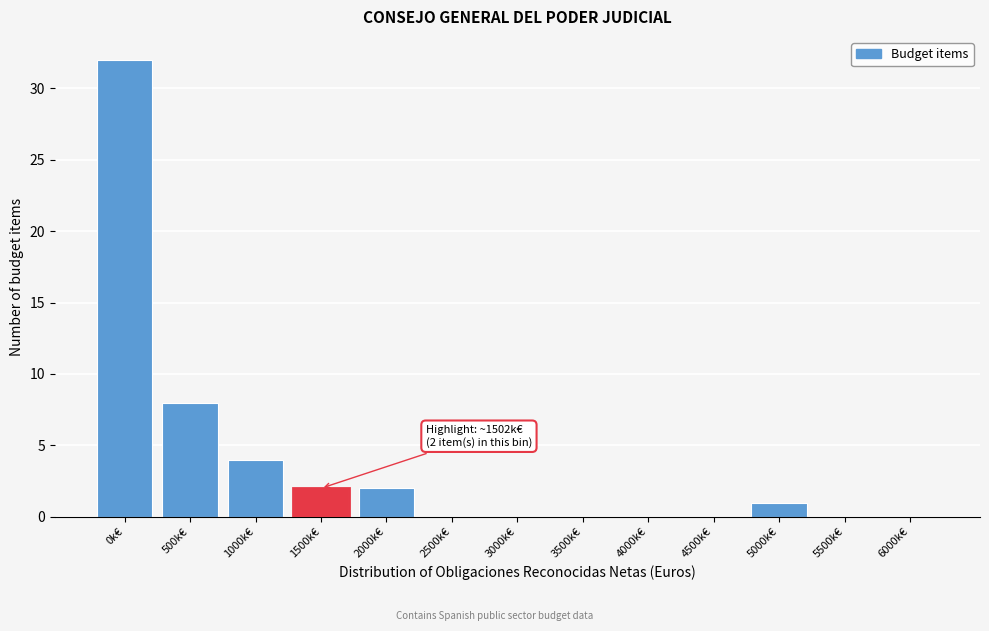

Reading left to right, what are all the values shown in this chart?

0k€=32	500k€=8	1000k€=4	1500k€=2	2000k€=2	2500k€=0	3000k€=0	3500k€=0	4000k€=0	4500k€=0	5000k€=1	5500k€=0	6000k€=0